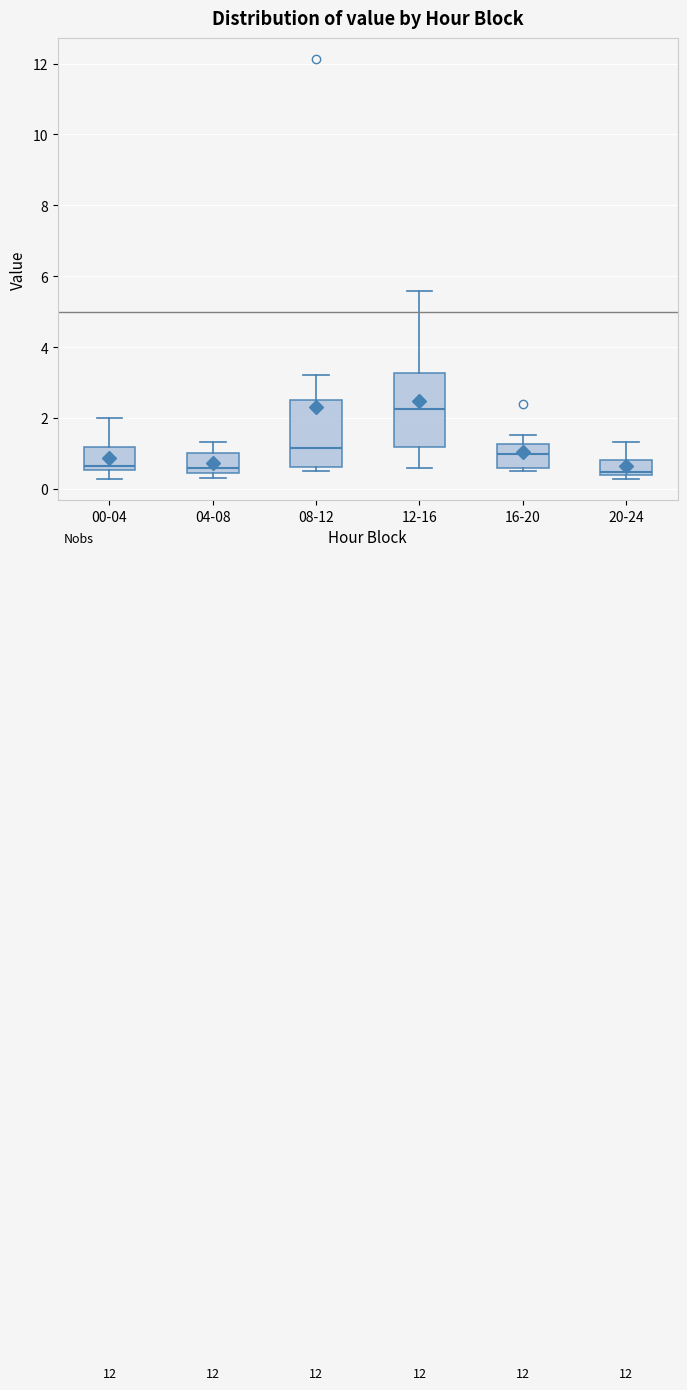

Reading left to right, read every box against the y-axis: the position of its median line, the range the box covers, and the ends of its whiskers. The values are not printed on the chart, so give them approximately, as read against the axis.

00-04: median 0.6 (just above the box's lower edge), box 0.6 to 1.2, whiskers 0.2 to 2.0
04-08: median 0.6, box 0.4 to 1.0, whiskers 0.4 (just below the box's lower edge) to 1.4
08-12: median 1.2, box 0.6 to 2.6, whiskers 0.6 (just below the box's lower edge) to 3.2
12-16: median 2.2, box 1.2 to 3.2, whiskers 0.6 to 5.6
16-20: median 1.0, box 0.6 to 1.2, whiskers 0.6 (just below the box's lower edge) to 1.6
20-24: median 0.4 (just above the box's lower edge), box 0.4 to 0.8, whiskers 0.2 to 1.4